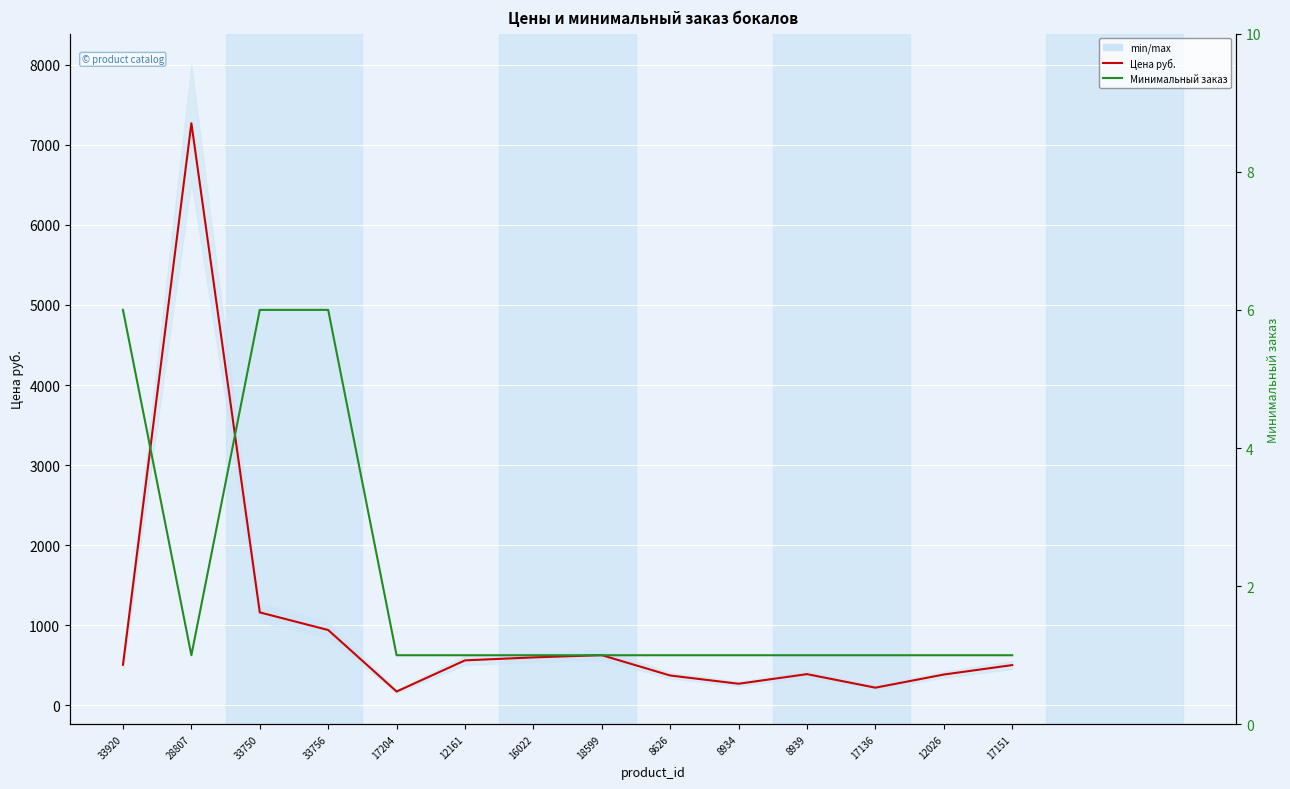

What is the value of the Минимальный заказ point at the 9th from the left?

1